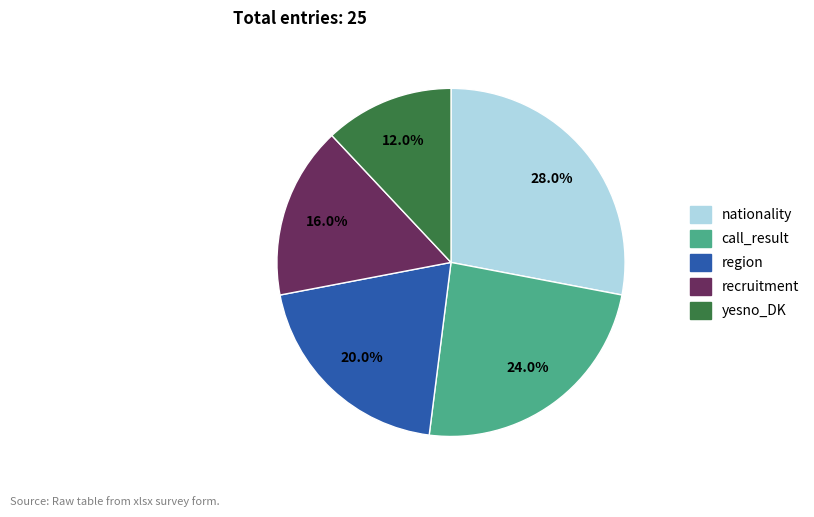

Between recruitment and nationality, which is larger?

nationality